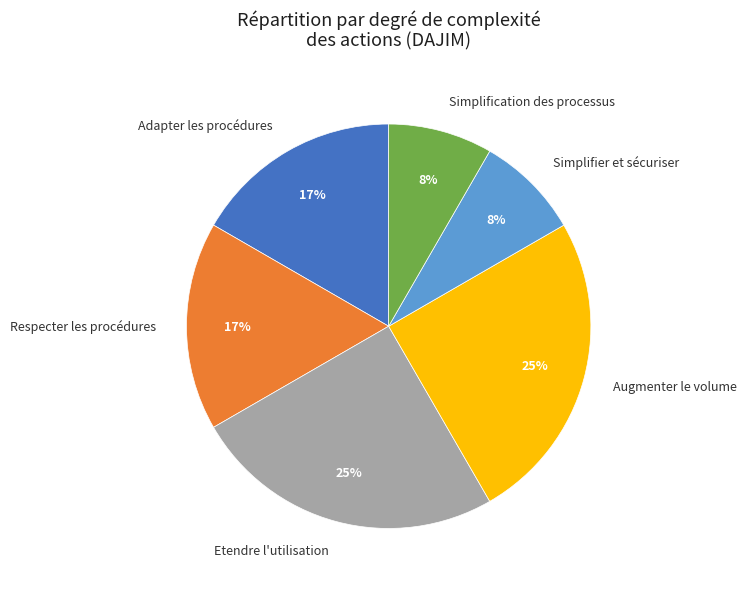

Which has a higher value, Augmenter le volume or Adapter les procédures?

Augmenter le volume